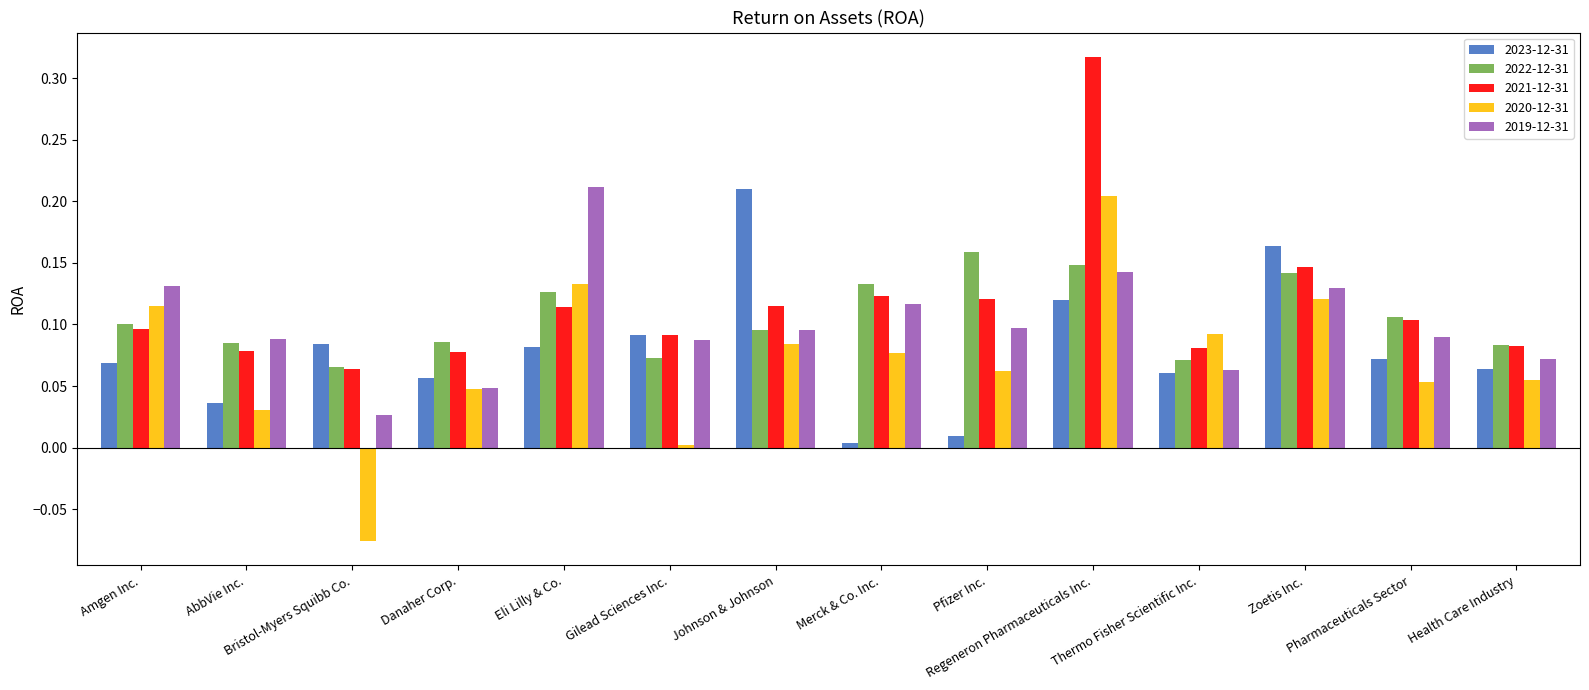

Which series has the widest spread of values?

2020-12-31